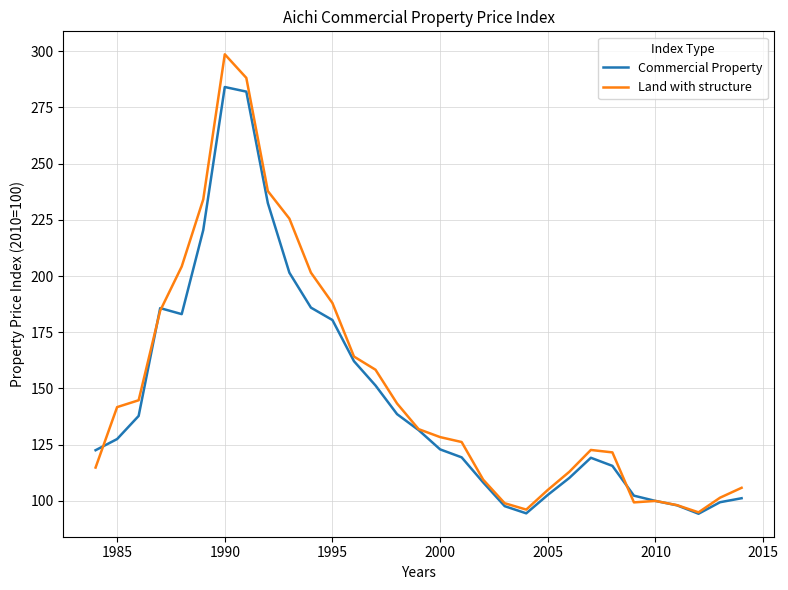

What is the greatest value displayed?

298.6